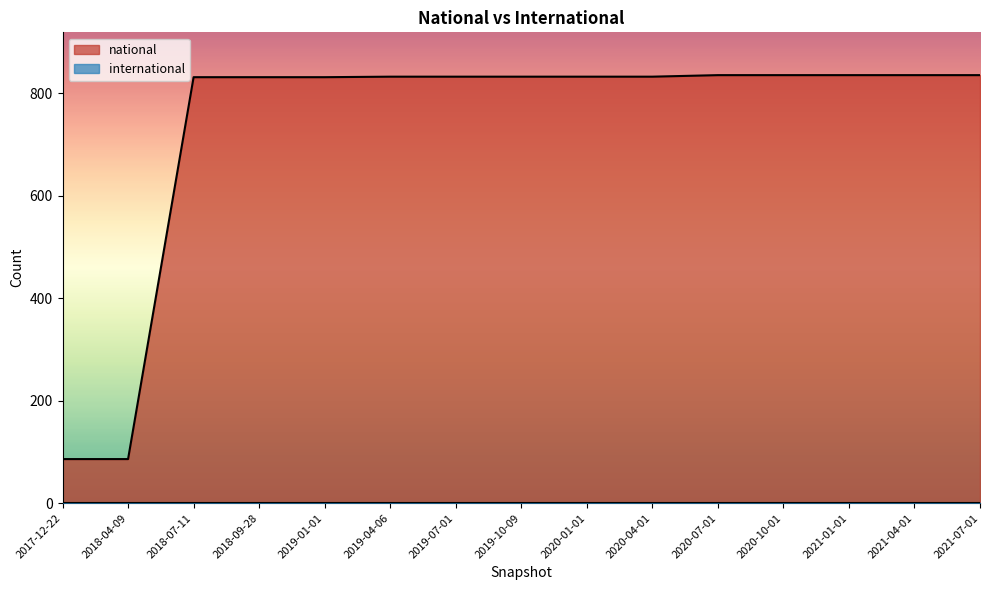

Between 2018-07-11 and 2020-10-01, which is larger?

2020-10-01